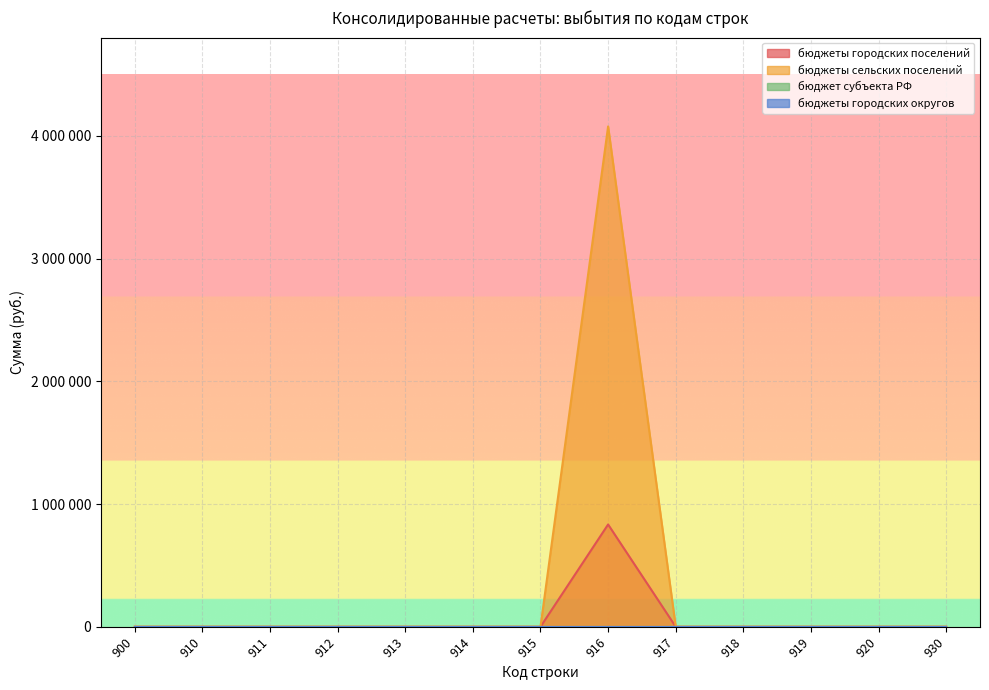

List the series in order of their peak value, highest first.

бюджеты сельских поселений, бюджеты городских поселений